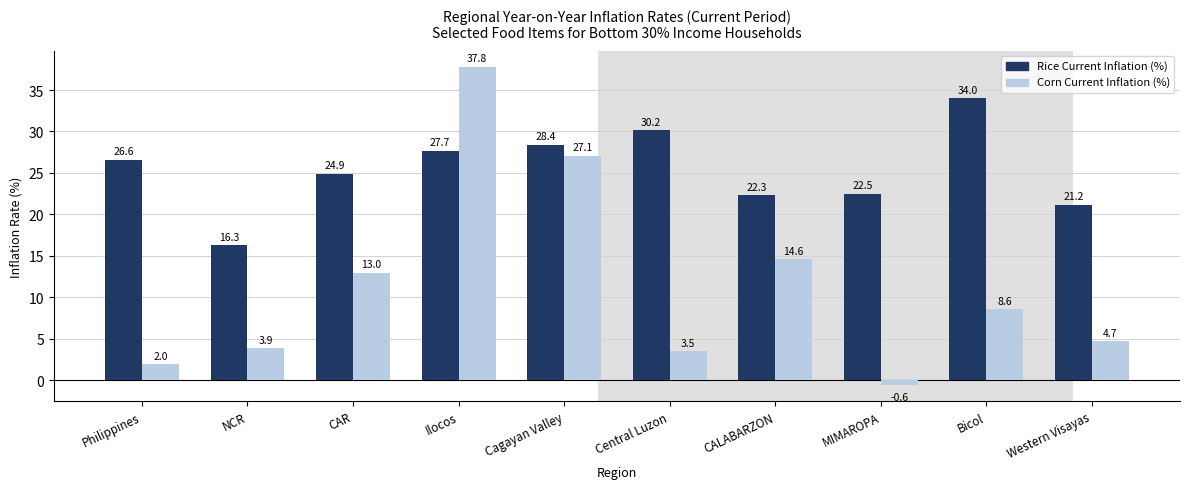

What is the difference between the highest and lowest values at Central Luzon?

26.7